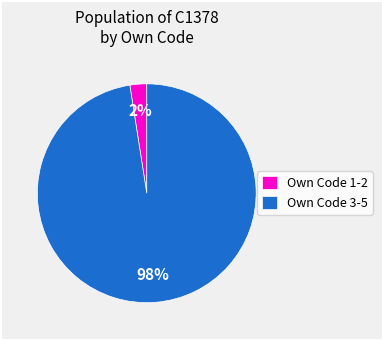

Which has a higher value, Own Code 1-2 or Own Code 3-5?

Own Code 3-5